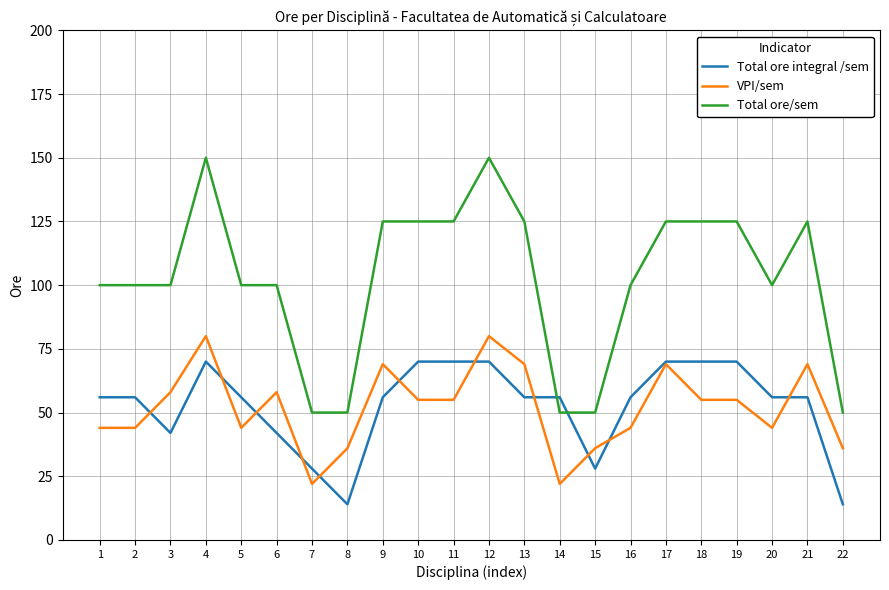

What is the highest value of the VPI/sem series?

80